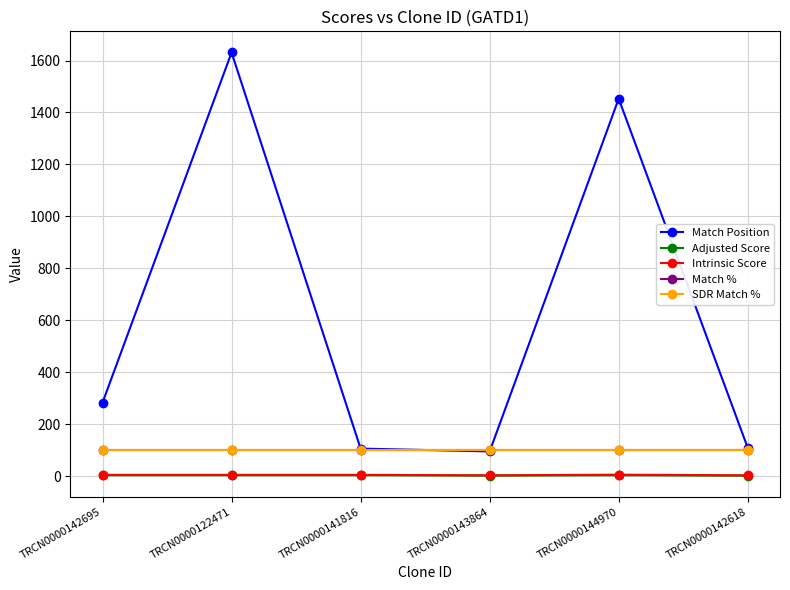

Which series has the largest total across all categories?

Match Position